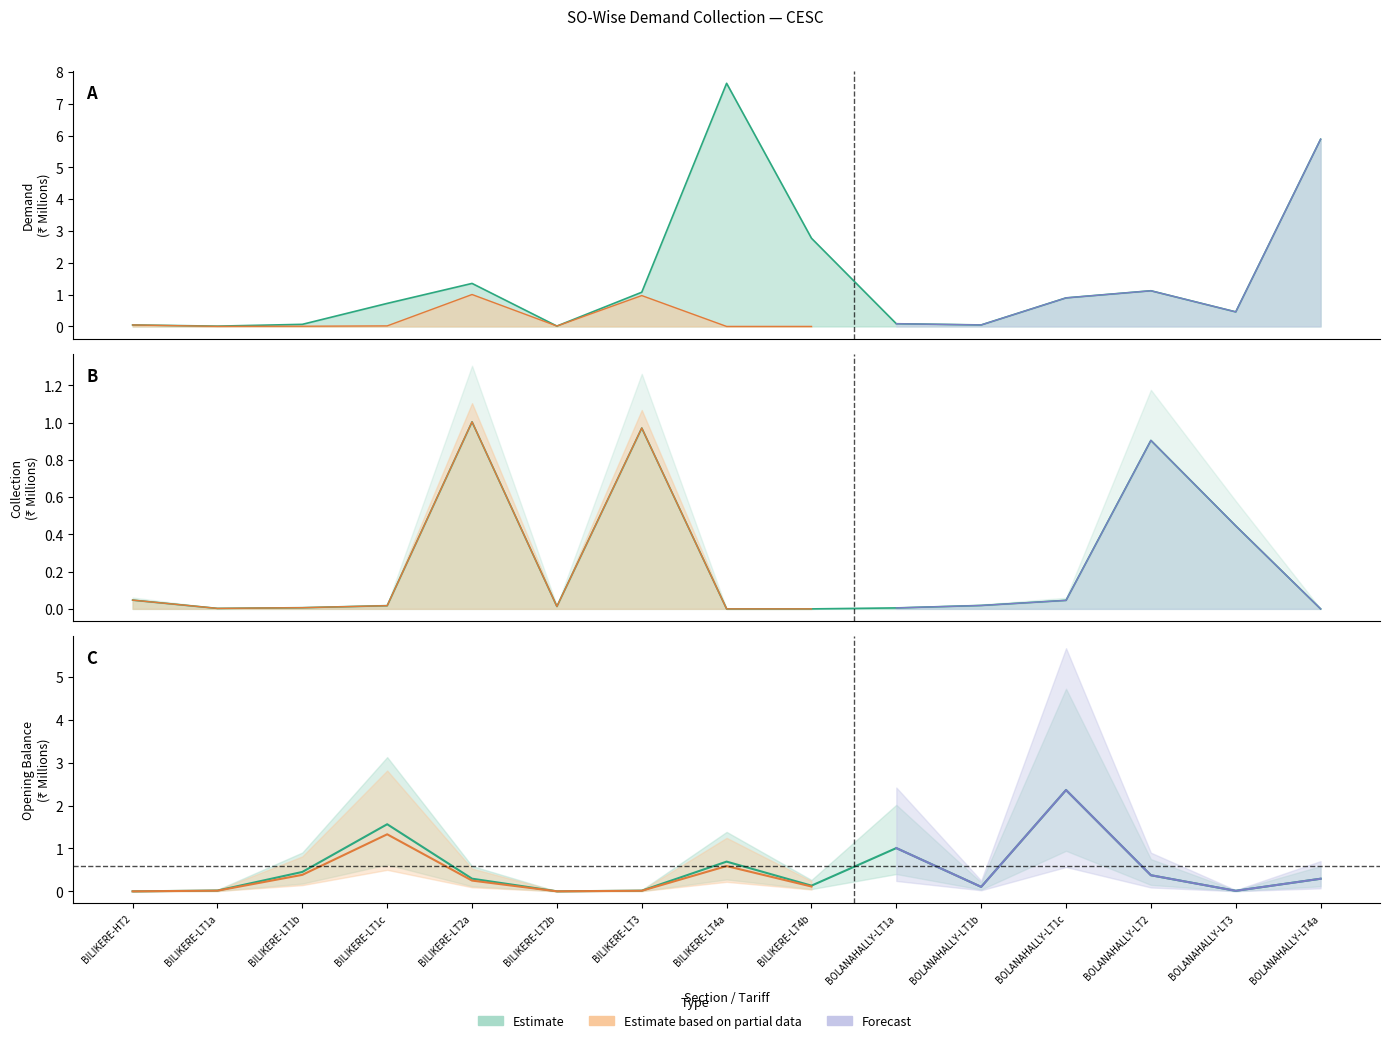

What is the average value of the DEMAND series?

1.5